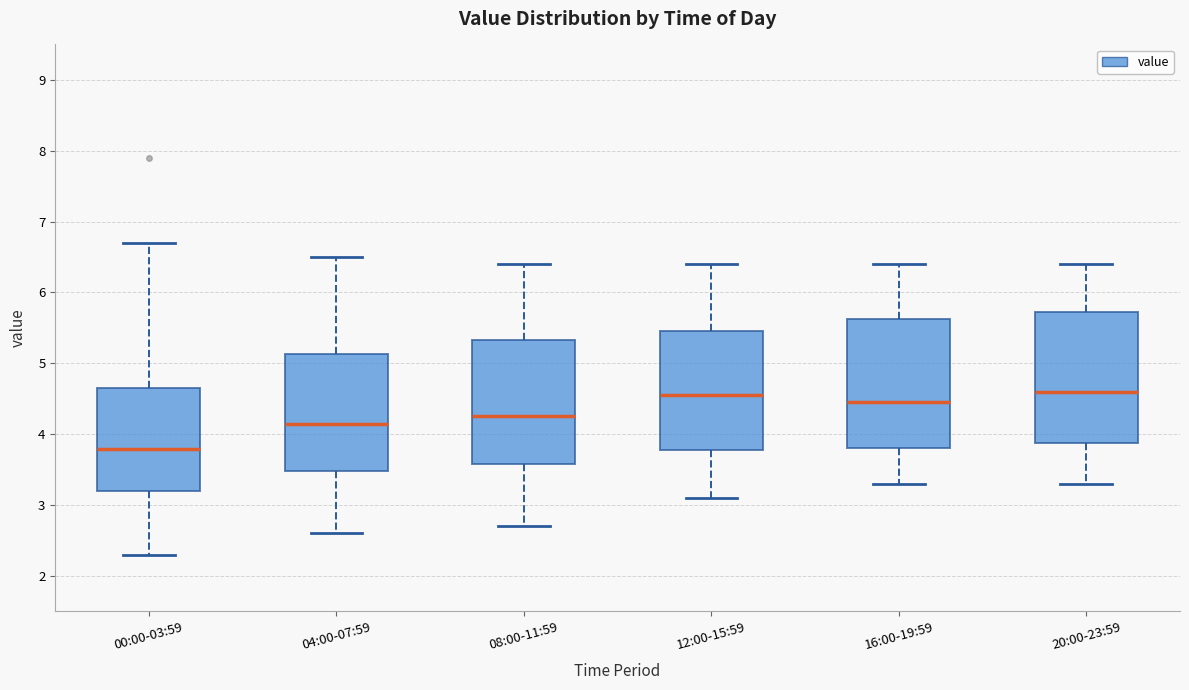

Reading left to right, transcribe this box plot: for each box, give where its median line is, the range the box spans, and where its two whiskers end, as read against the y-axis. The values are not printed on the chart, so give them approximately, as read against the axis.

00:00-03:59: median 3.8, box 3.2 to 4.7, whiskers 2.3 to 6.7
04:00-07:59: median 4.2, box 3.5 to 5.1, whiskers 2.6 to 6.5
08:00-11:59: median 4.3, box 3.6 to 5.3, whiskers 2.7 to 6.4
12:00-15:59: median 4.6, box 3.8 to 5.5, whiskers 3.1 to 6.4
16:00-19:59: median 4.5, box 3.8 to 5.6, whiskers 3.3 to 6.4
20:00-23:59: median 4.6, box 3.9 to 5.7, whiskers 3.3 to 6.4